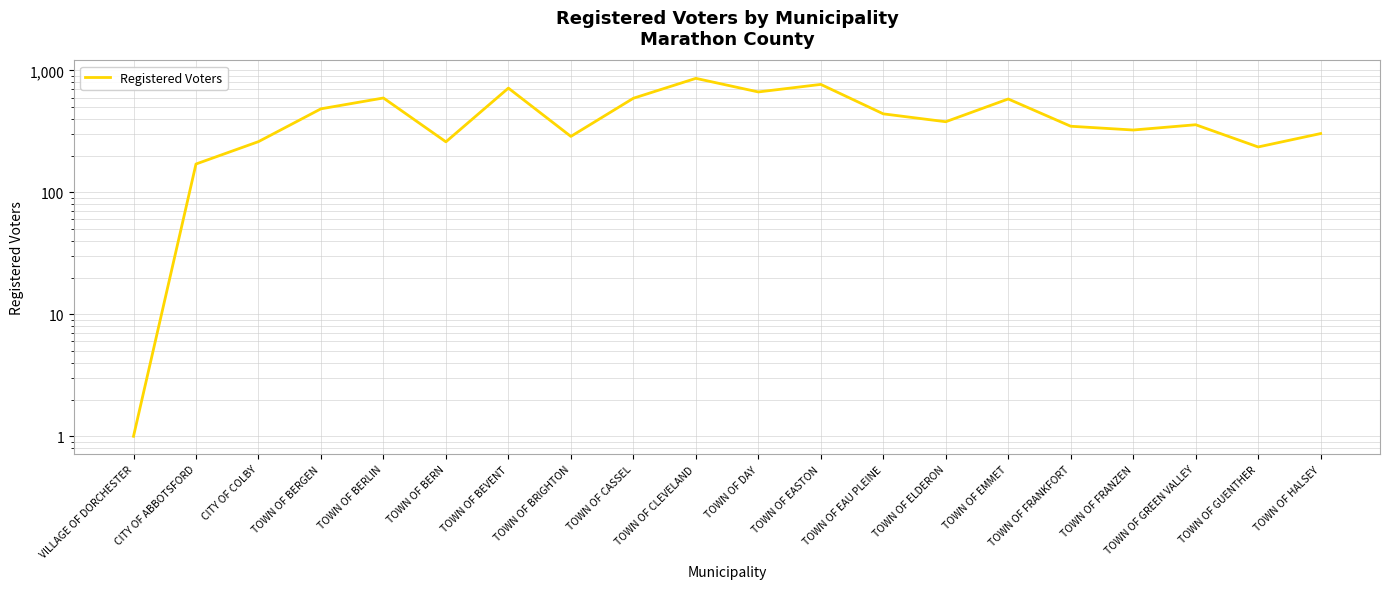

Which has a higher value, TOWN OF BRIGHTON or TOWN OF GUENTHER?

TOWN OF BRIGHTON